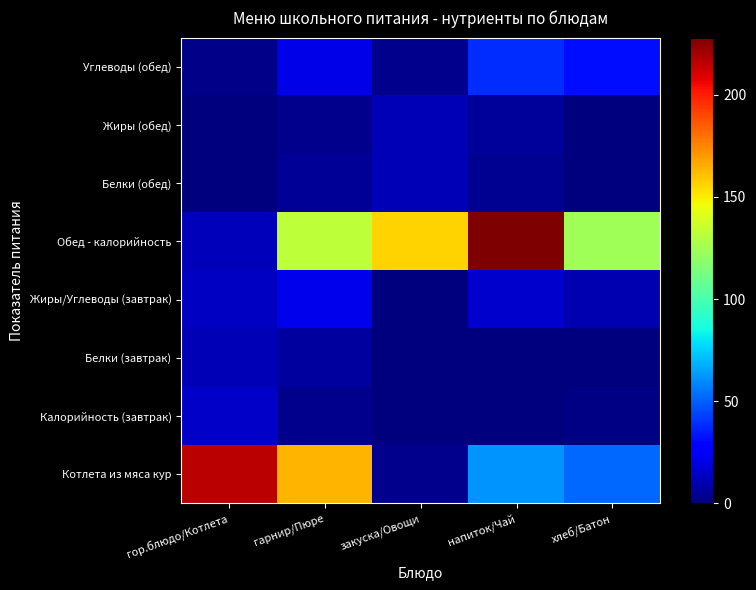

At гарнир/Пюре, list the series in order from largest to smallest.

Котлета из мяса кур, Обед - калорийность, Жиры/Углеводы (завтрак), Углеводы (обед), Белки (завтрак), Белки (обед), Жиры (обед), Калорийность (завтрак)